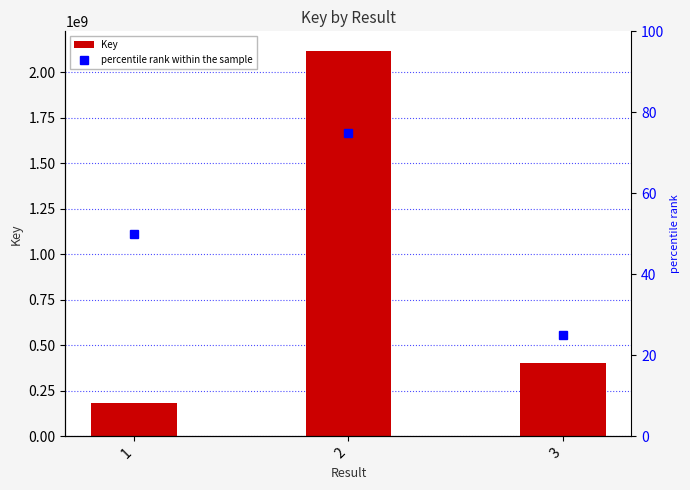

Which series has the largest total across all categories?

Key